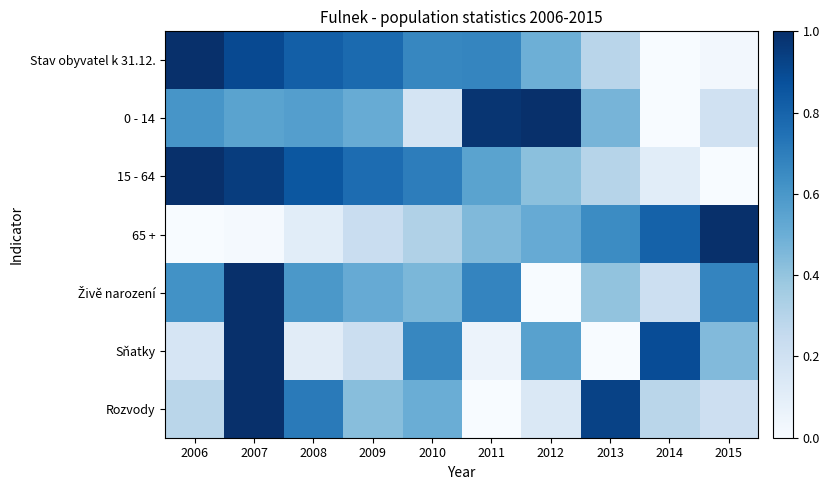

Rank the series by their maximum value, from highest to lowest.

Stav obyvatel k 31.12., 0 - 14, 15 - 64, 65 +, Živě narození, Sňatky, Rozvody